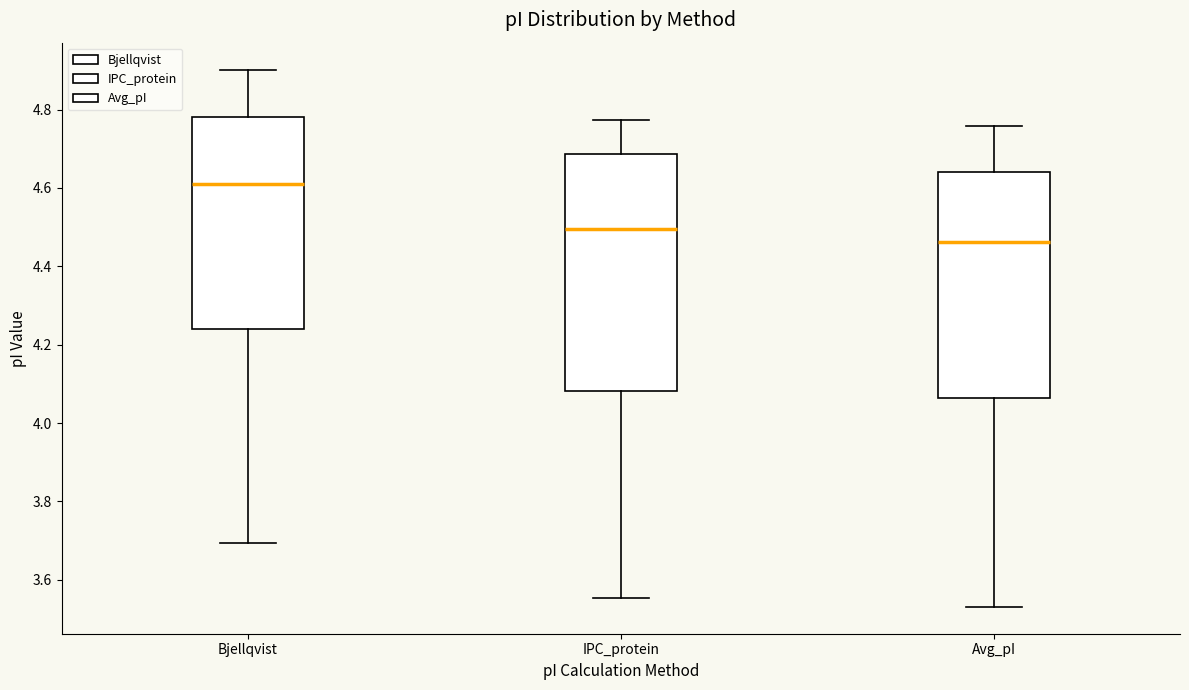

Reading left to right, transcribe this box plot: for each box, give where its median line is, the range the box spans, and where its two whiskers end, as read against the y-axis. The values are not printed on the chart, so give them approximately, as read against the axis.

Bjellqvist: median 4.60, box 4.24 to 4.78, whiskers 3.70 to 4.90
IPC_protein: median 4.50, box 4.08 to 4.68, whiskers 3.56 to 4.78
Avg_pI: median 4.46, box 4.06 to 4.64, whiskers 3.54 to 4.76